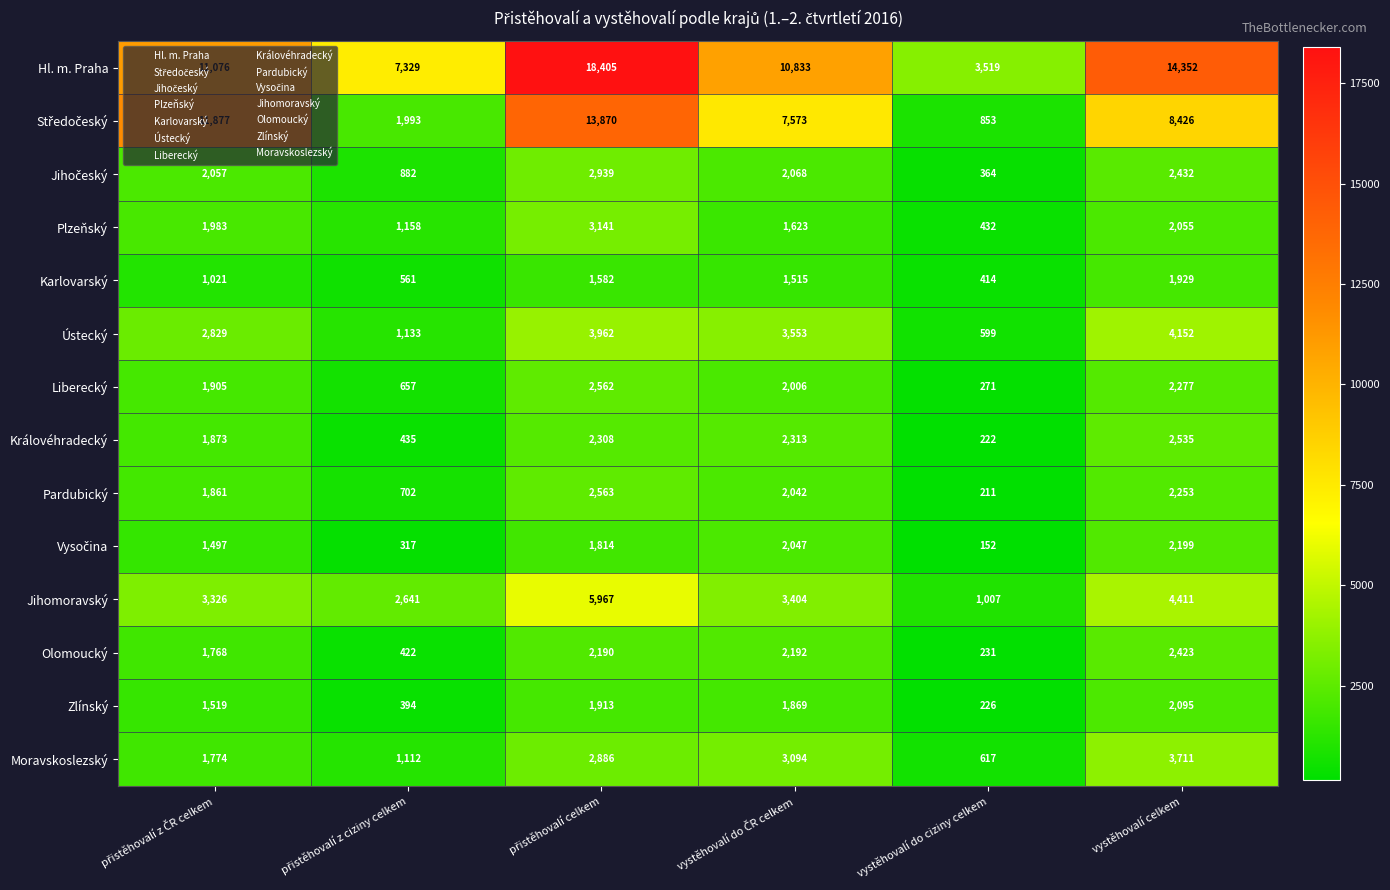

How many values in the Karlovarský series are below 1515?

3